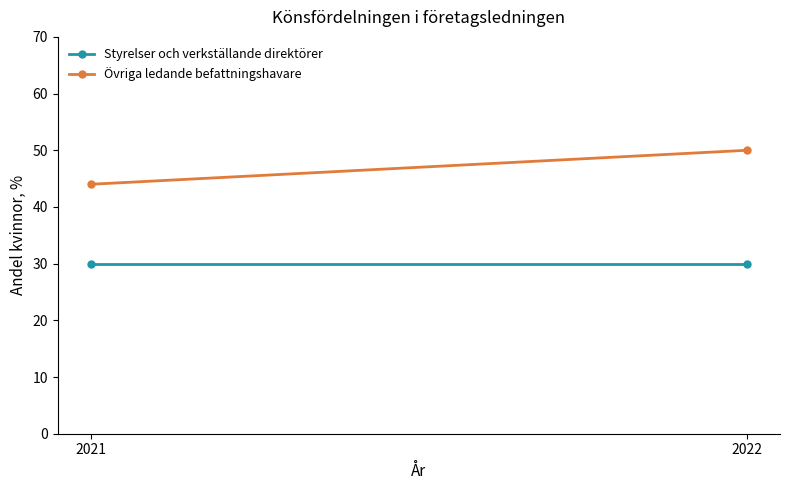

Reading left to right, transcribe all the data shown in this chart.

Styrelser och verkställande direktörer: 30	30
Övriga ledande befattningshavare: 44	50